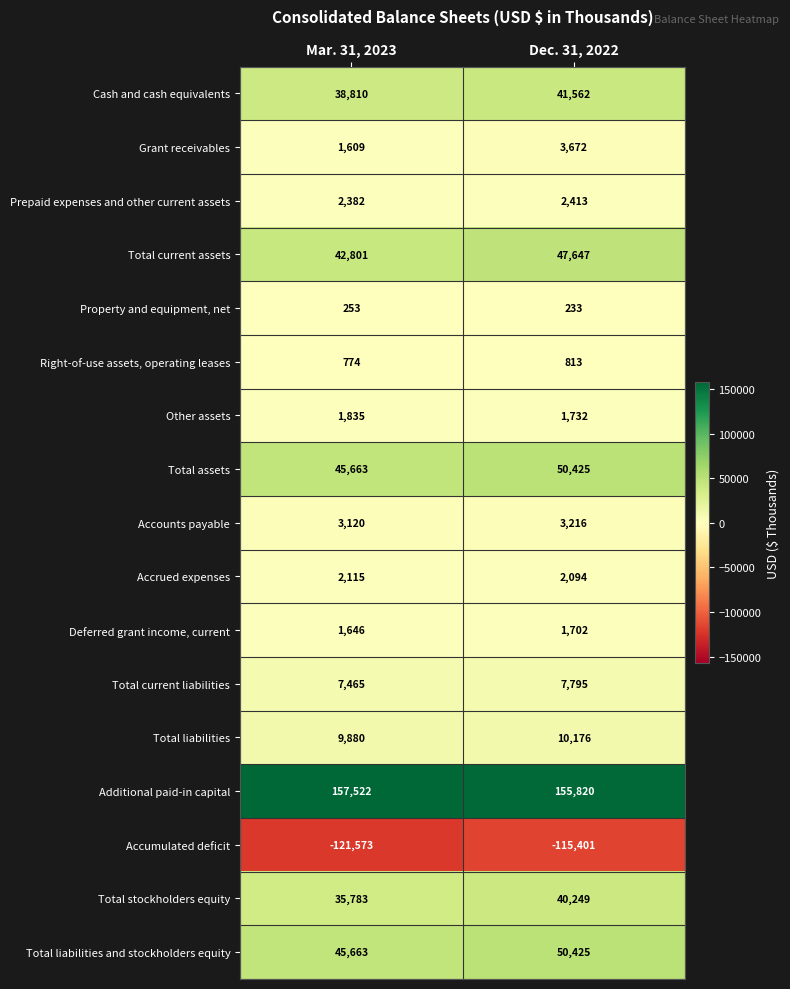

Is it true that Grant receivables equals 3672 at Dec. 31, 2022?

True